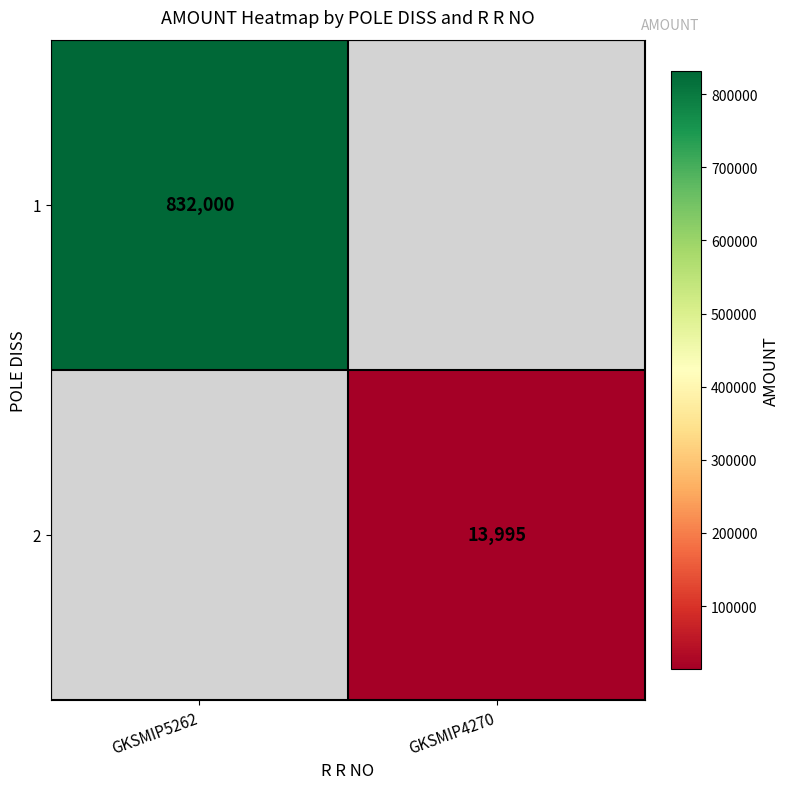

How many data points does each series have?

2